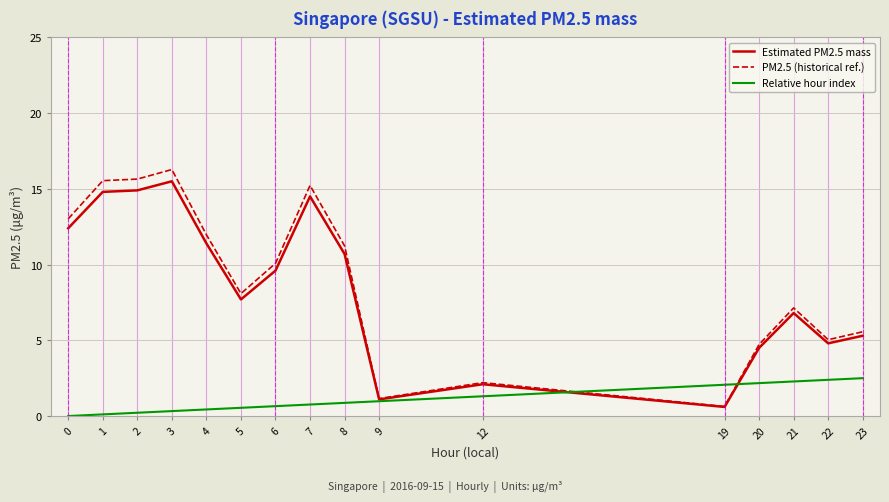

Which series has the widest spread of values?

PM2.5 (historical ref.)